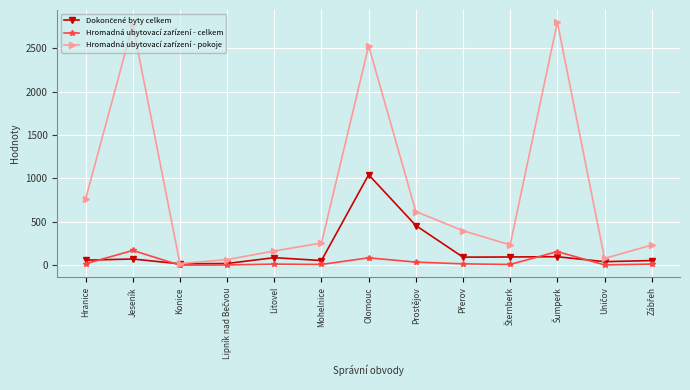

What is the greatest value displayed?

2798